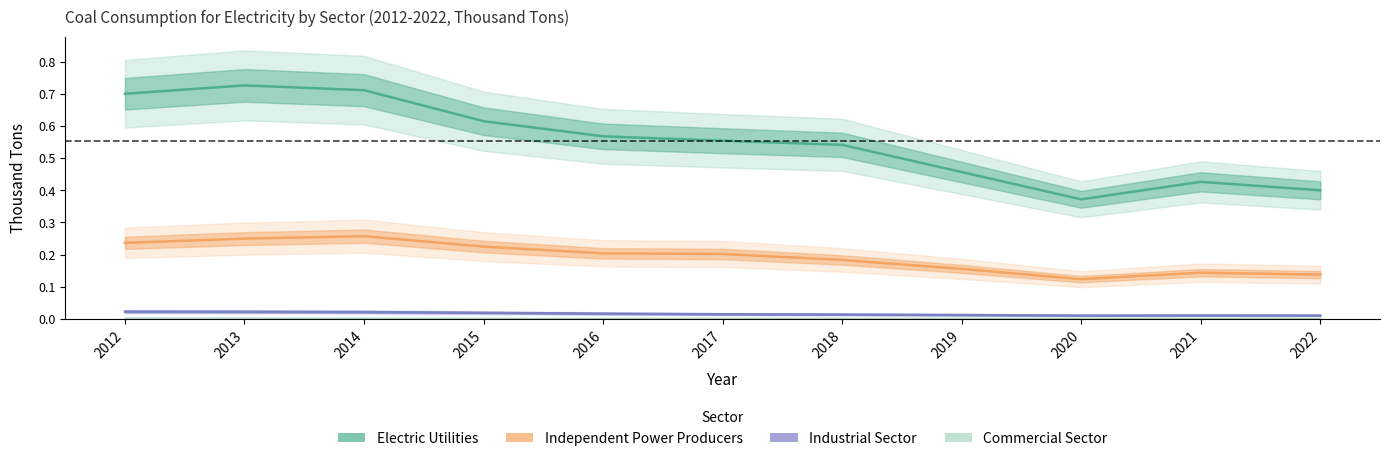

Which category has the highest value across all series?

2013